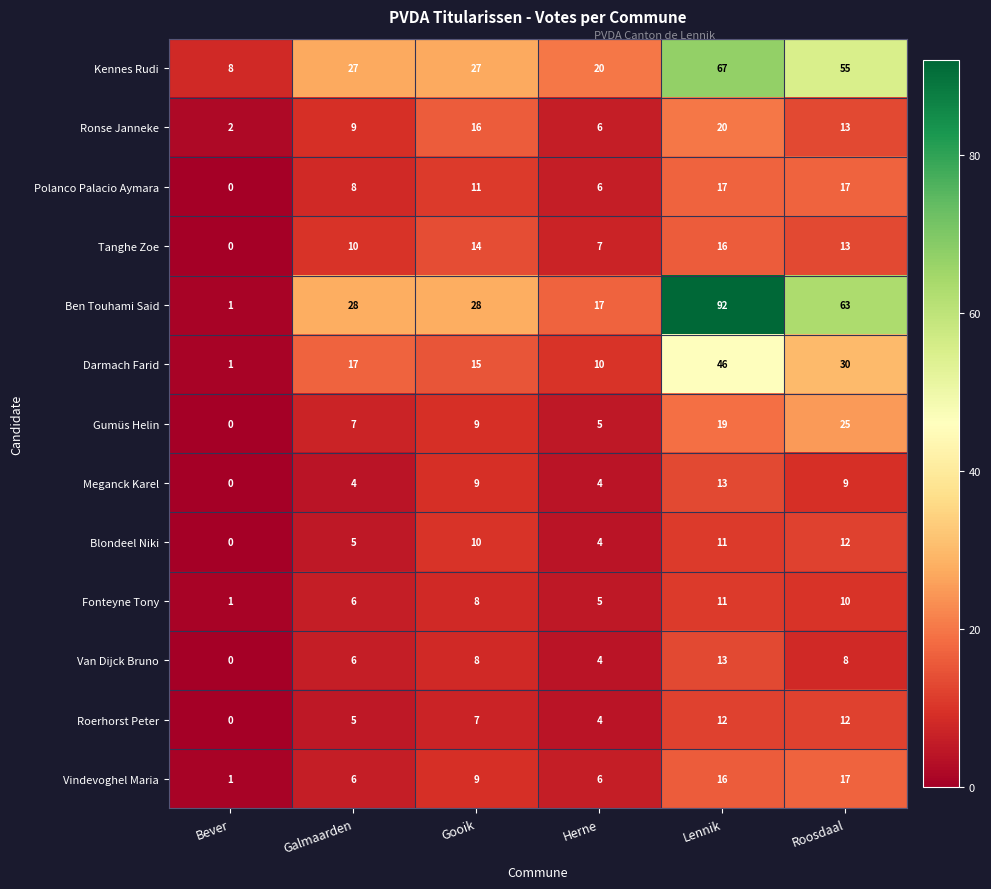

What is the difference between the highest and lowest values at Bever?

8